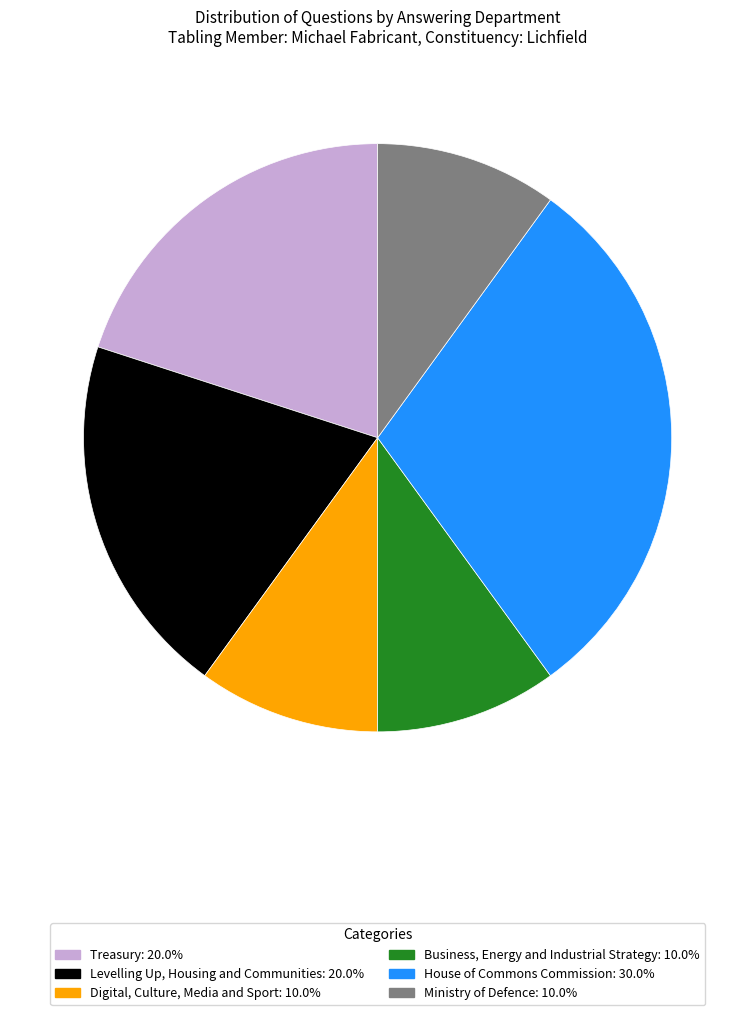

Which slice is the largest?

House of Commons Commission